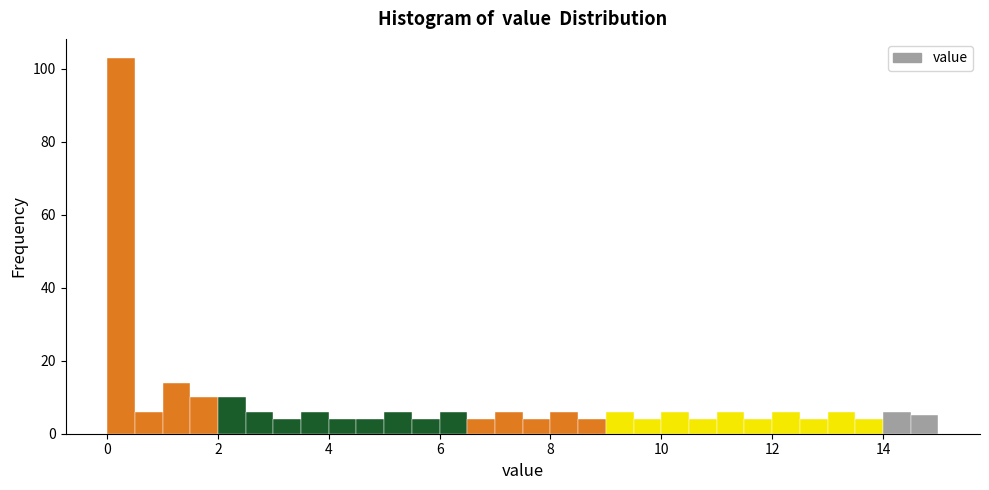

Around what value on the x-axis is the tallest bar? Give the approximate position of its centre, as read against the axis.

0.2